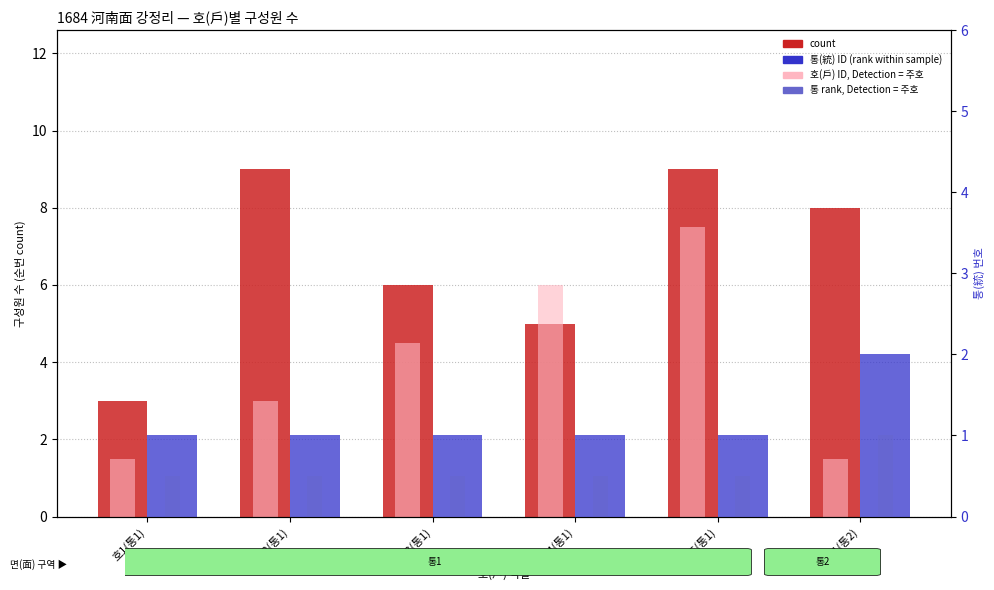

Rank the series by their maximum value, from highest to lowest.

count, 호(戶) ID (scaled), 통(統) ID, 통 rank (scaled)